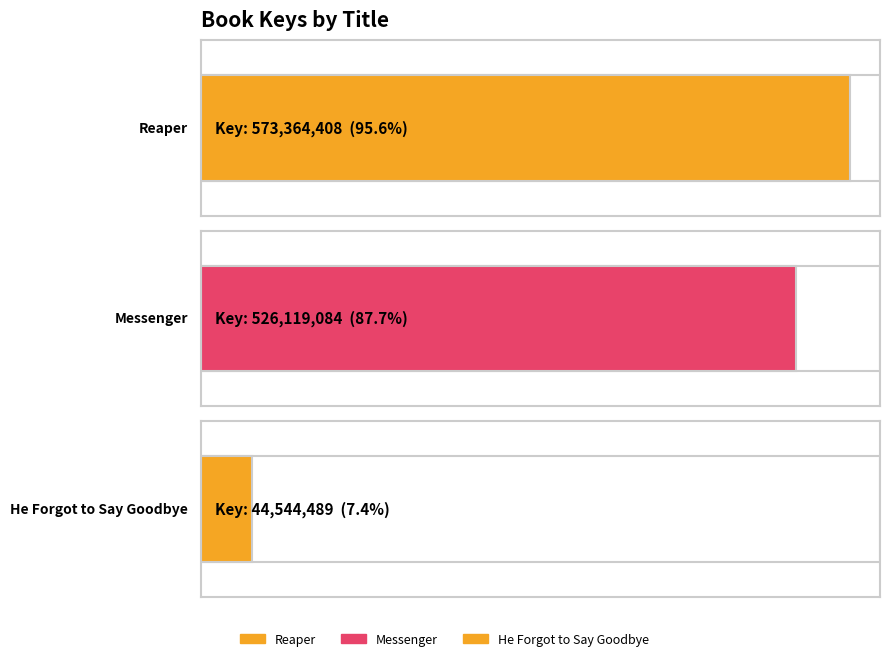

At which label does the data first exceed 526119084?

Reaper